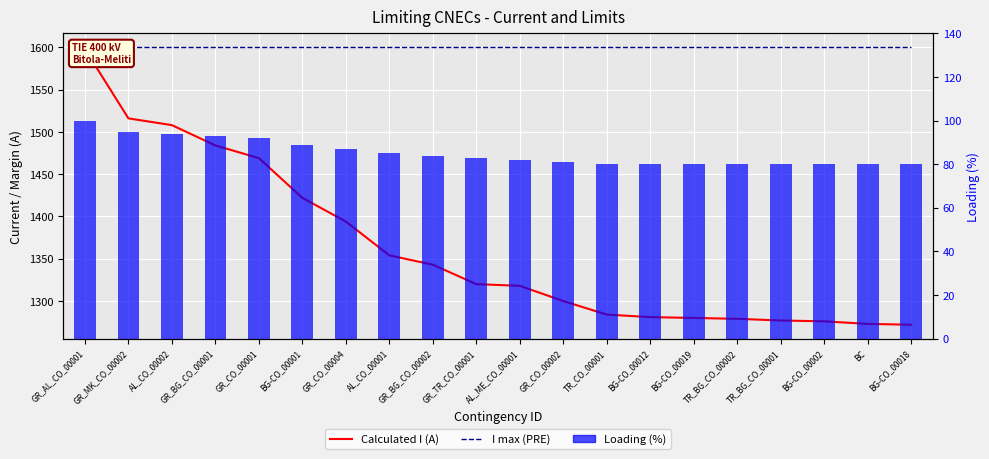

Reading left to right, what are all the values shown in this chart?

Calculated I (A): GR_AL_CO_00001=1598	GR_MK_CO_00002=1516	AL_CO_00002=1508	GR_BG_CO_00001=1484	GR_CO_00001=1469	BG-CO_00001=1422	GR_CO_00004=1394	AL_CO_00001=1354	GR_BG_CO_00002=1343	GR_TR_CO_00001=1320	AL_ME_CO_00001=1318	GR_CO_00002=1300	TR_CO_00001=1284	BG-CO_00012=1281	BG-CO_00019=1280	TR_BG_CO_00002=1279	TR_BG_CO_00001=1277	BG-CO_00002=1276	BC=1273	BG-CO_00018=1272
I max (PRE): GR_AL_CO_00001=1600	GR_MK_CO_00002=1600	AL_CO_00002=1600	GR_BG_CO_00001=1600	GR_CO_00001=1600	BG-CO_00001=1600	GR_CO_00004=1600	AL_CO_00001=1600	GR_BG_CO_00002=1600	GR_TR_CO_00001=1600	AL_ME_CO_00001=1600	GR_CO_00002=1600	TR_CO_00001=1600	BG-CO_00012=1600	BG-CO_00019=1600	TR_BG_CO_00002=1600	TR_BG_CO_00001=1600	BG-CO_00002=1600	BC=1600	BG-CO_00018=1600
Loading (%): GR_AL_CO_00001=100	GR_MK_CO_00002=95	AL_CO_00002=94	GR_BG_CO_00001=93	GR_CO_00001=92	BG-CO_00001=89	GR_CO_00004=87	AL_CO_00001=85	GR_BG_CO_00002=84	GR_TR_CO_00001=83	AL_ME_CO_00001=82	GR_CO_00002=81	TR_CO_00001=80	BG-CO_00012=80	BG-CO_00019=80	TR_BG_CO_00002=80	TR_BG_CO_00001=80	BG-CO_00002=80	BC=80	BG-CO_00018=80